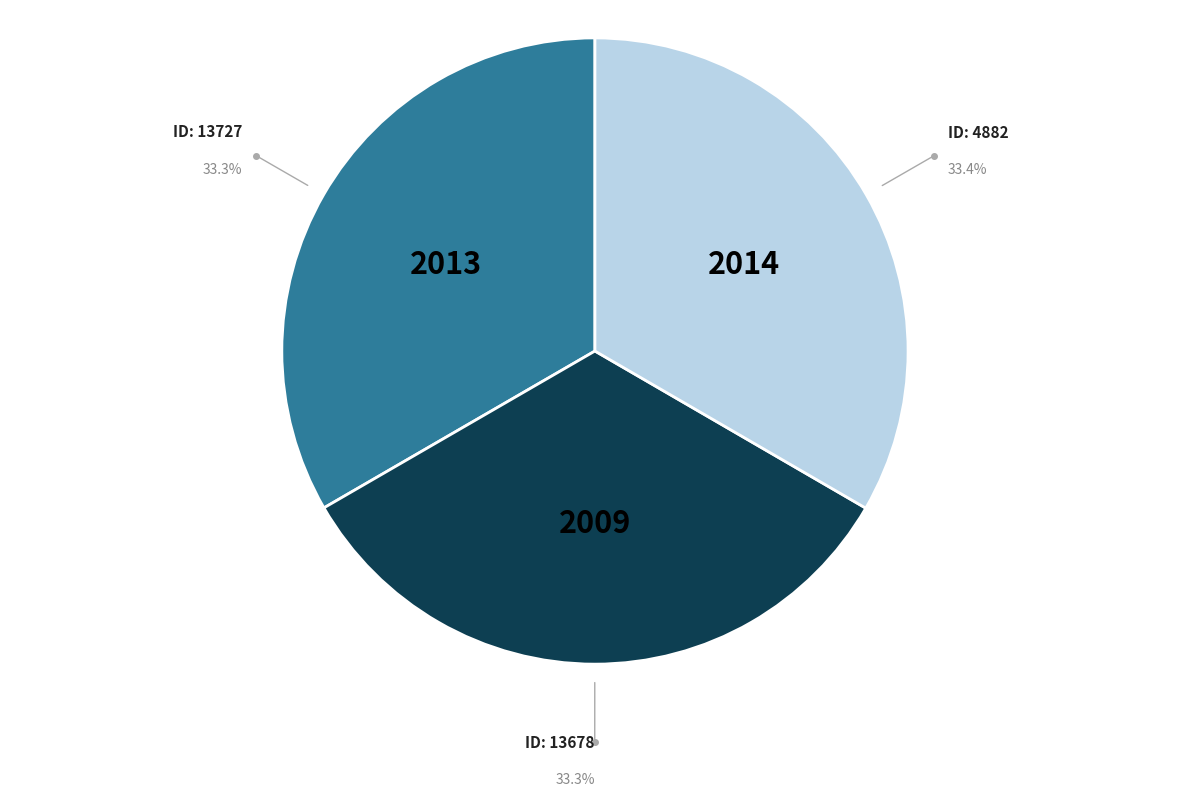

How many slices are in this pie chart?

3